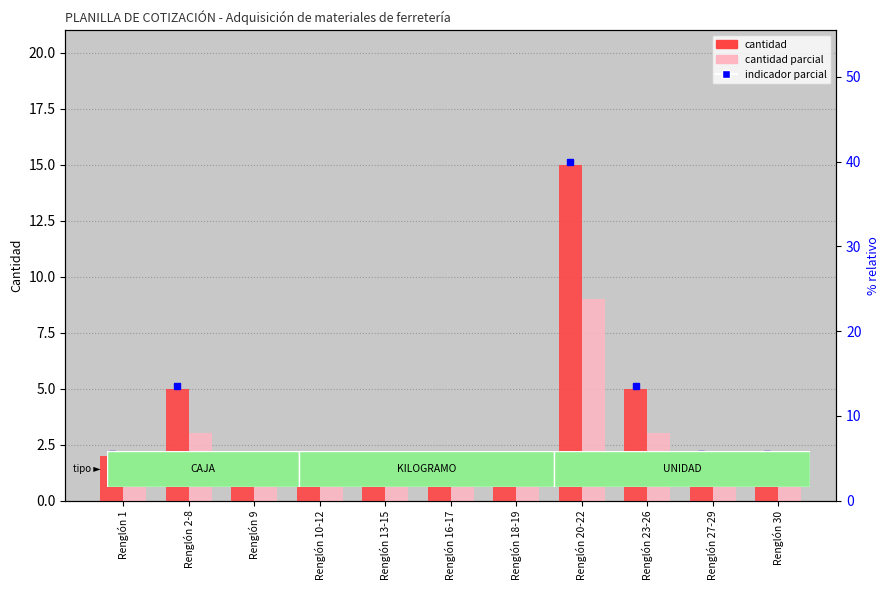

What is the spread (max minus min) of values at Renglón 2-8?

2.0